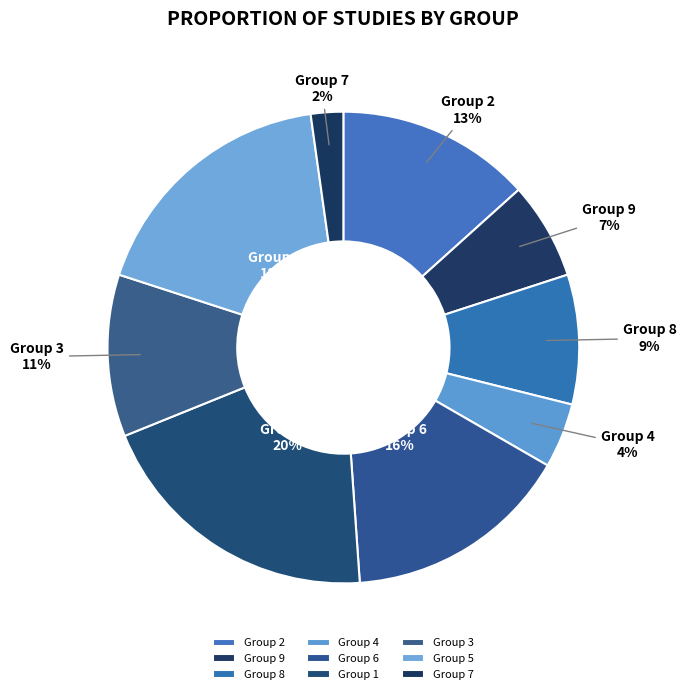

What is the smallest slice in the pie chart?

Group 7